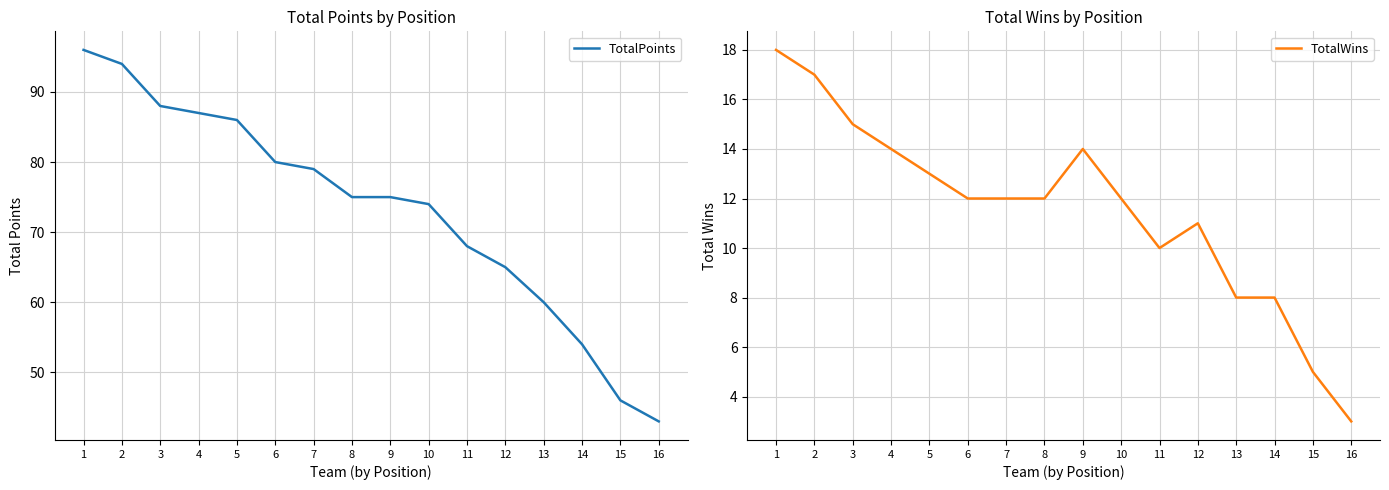

True or false: TotalPoints has more than 0 points higher than both neighbors.

False